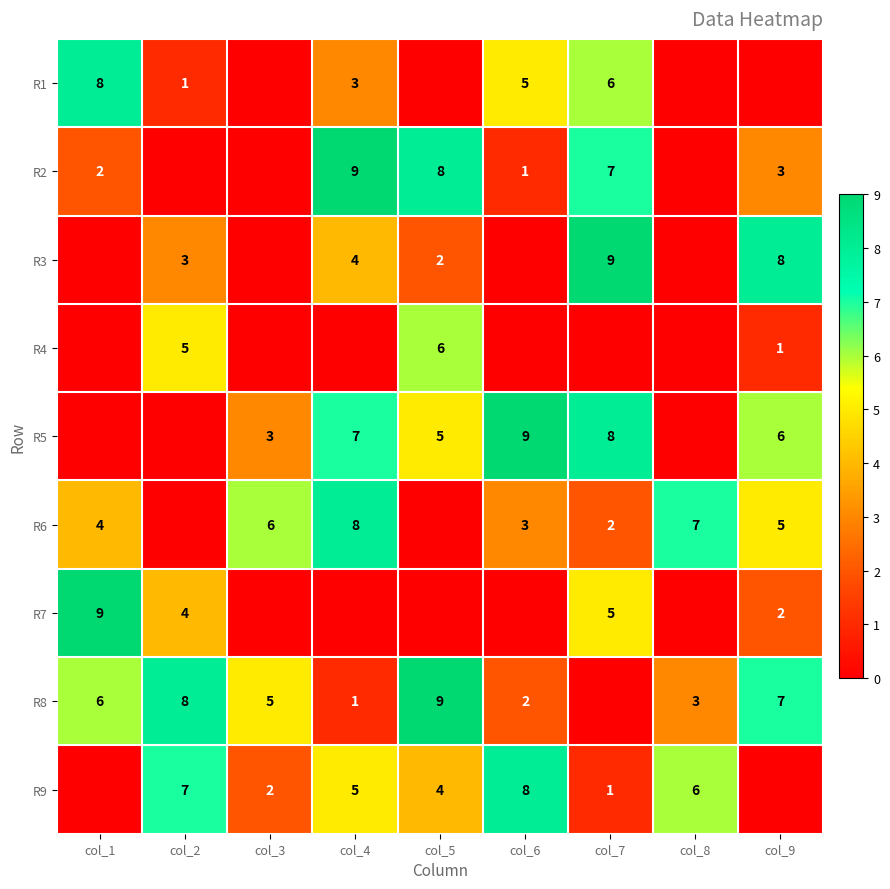

At which category is the sum across all series the highest?

col_7